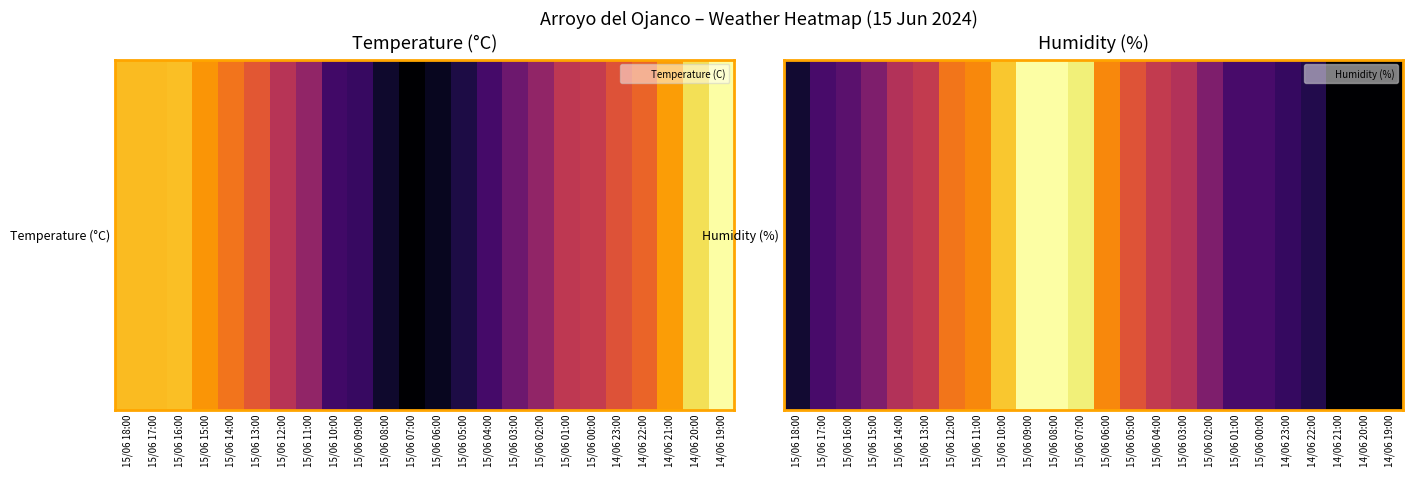

True or false: the data shows 37 at 15/06 00:00.

True